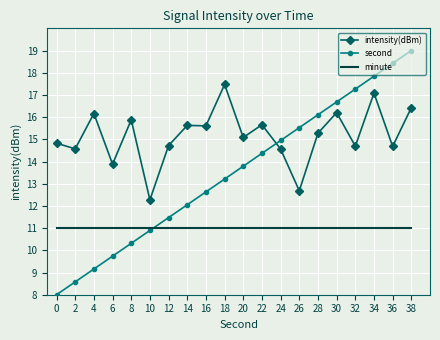

At which label is intensity(dBm) closest to 14?

6